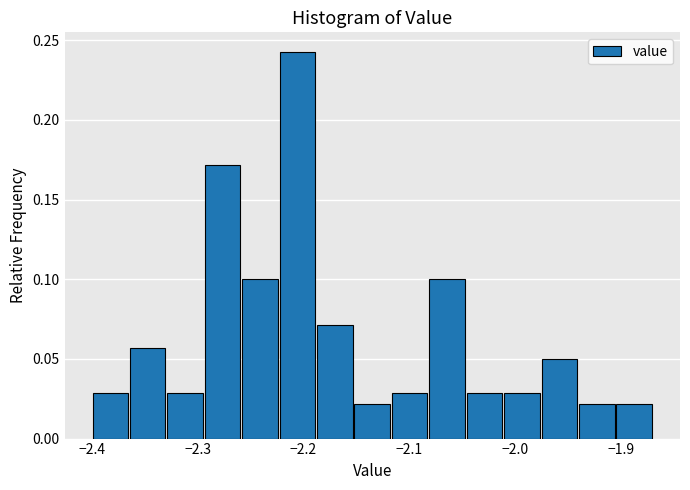

Read against the x-axis, roughly where is the centre of the tallest bar?

-2.21